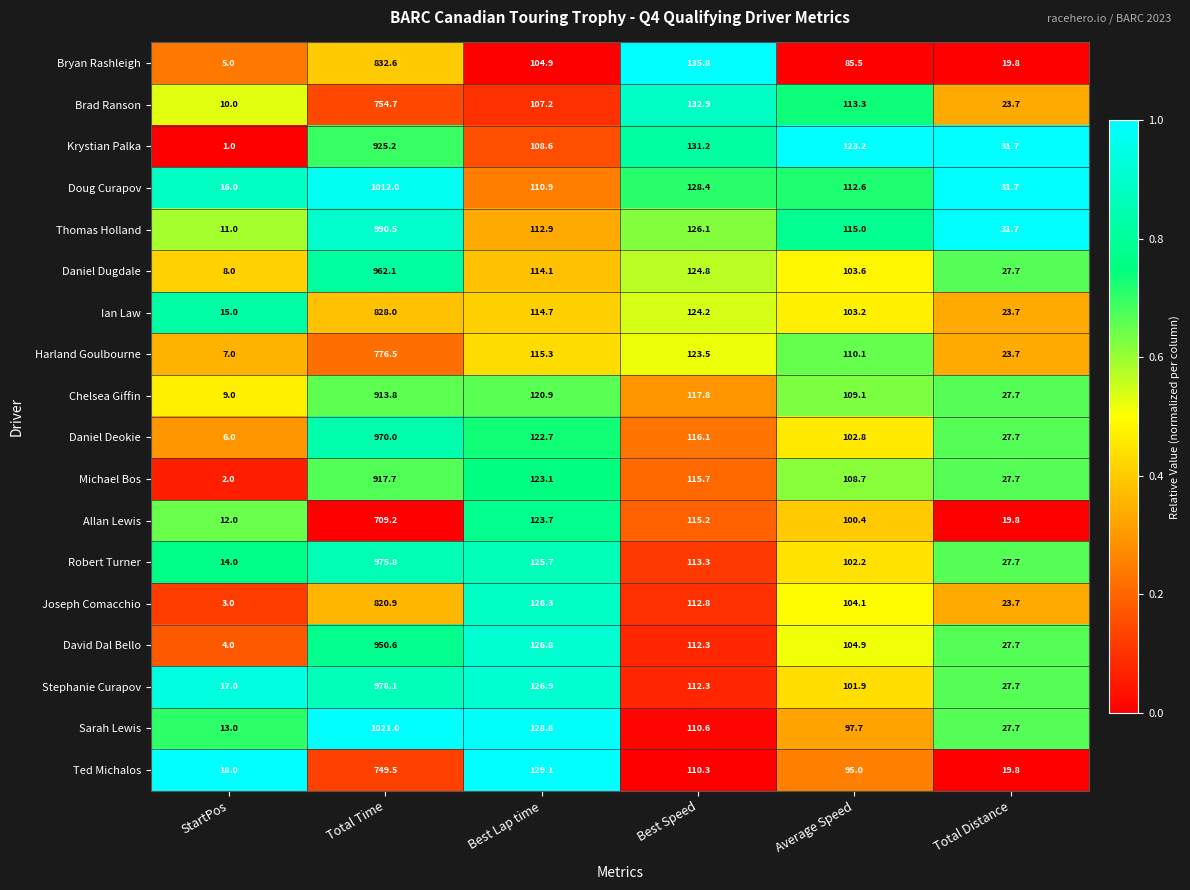

What is the sum of all Doug Curapov values?

1411.6